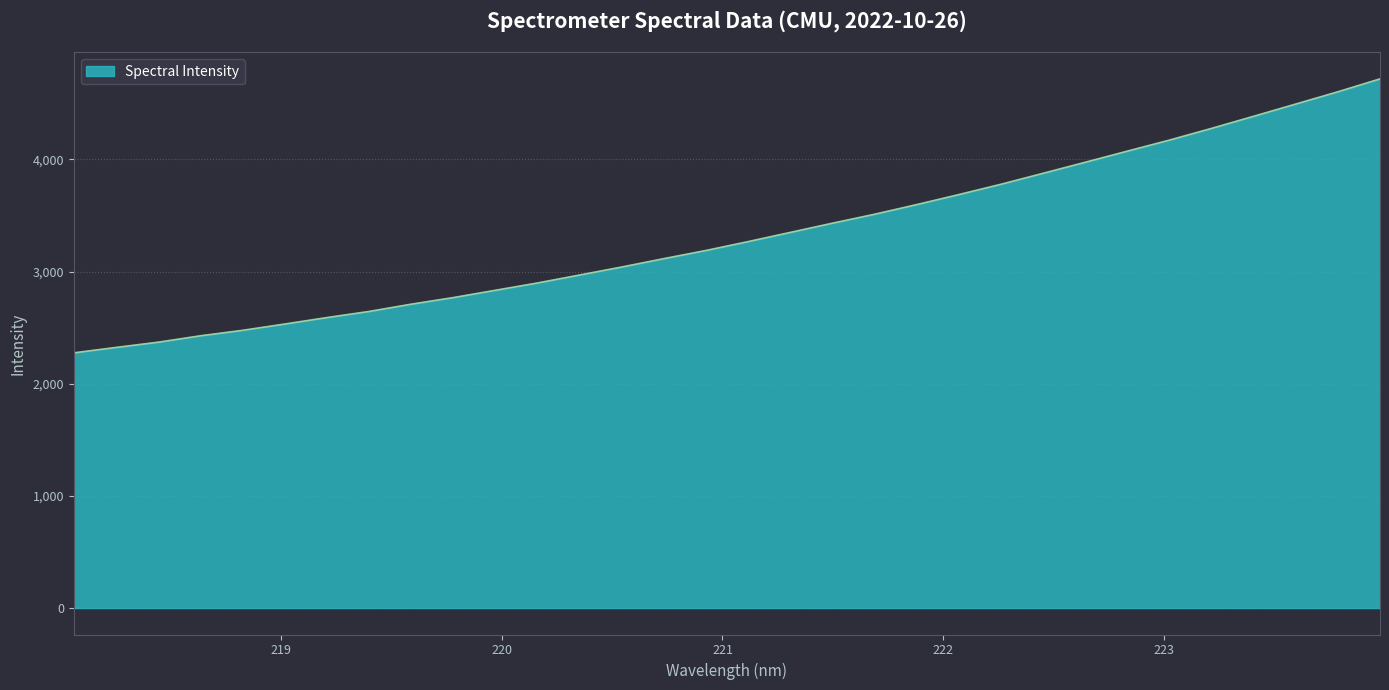

What is the maximum value shown in the chart?

4717.3